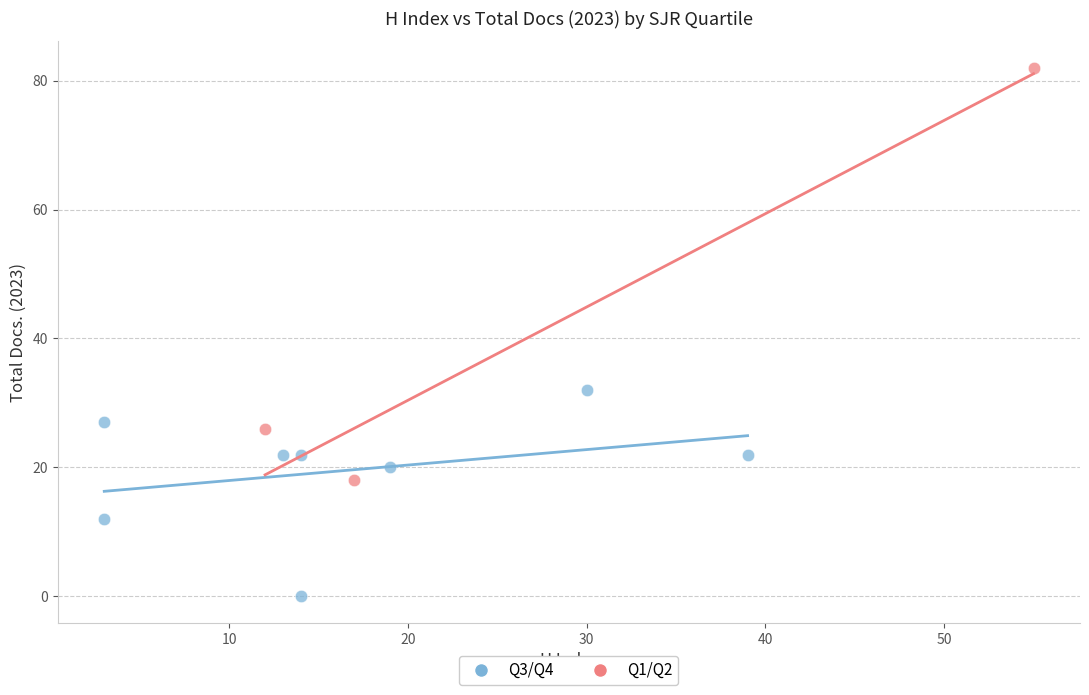

Which series reaches the maximum Y coordinate?

Q1/Q2